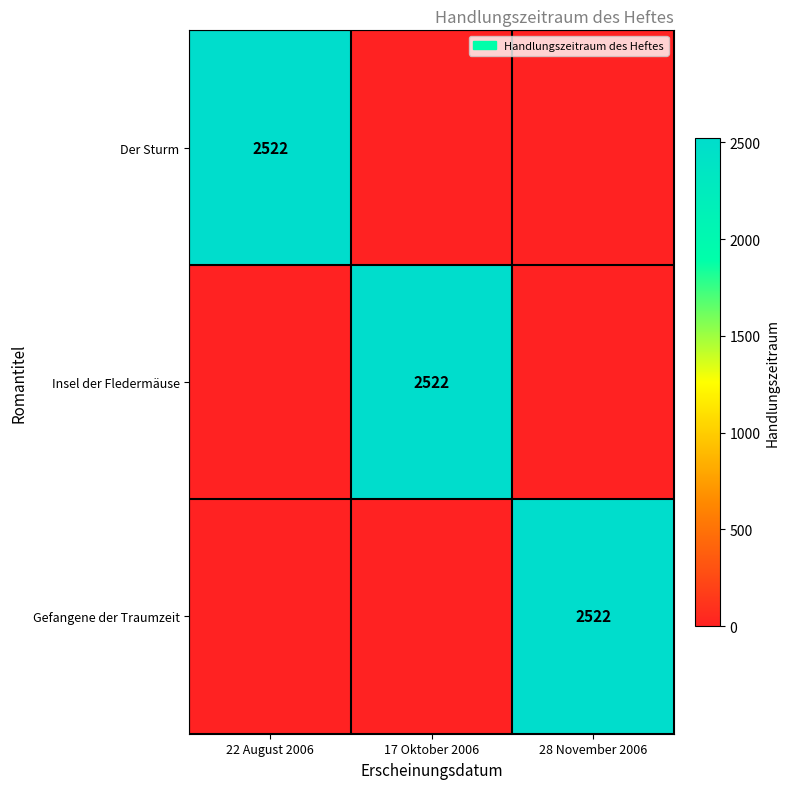

At which category is the sum across all series the highest?

22 August 2006